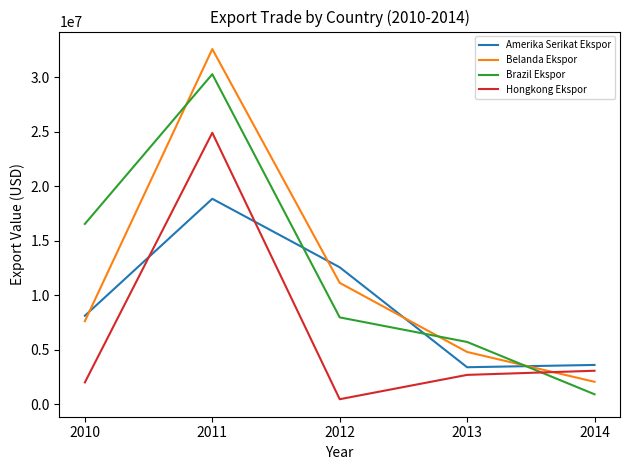

Which series has the largest total across all categories?

Brazil Ekspor